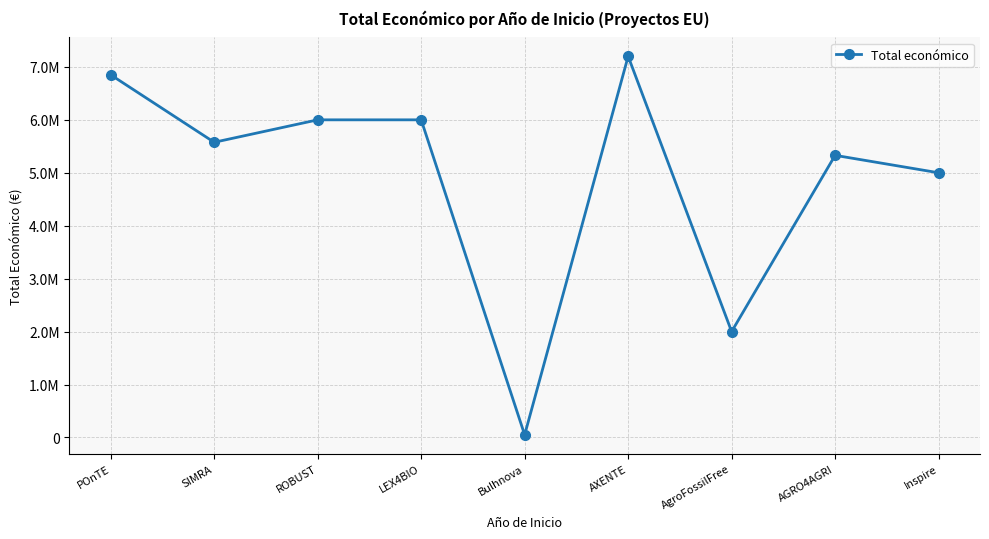

Where is the first local maximum?

LEX4BIO